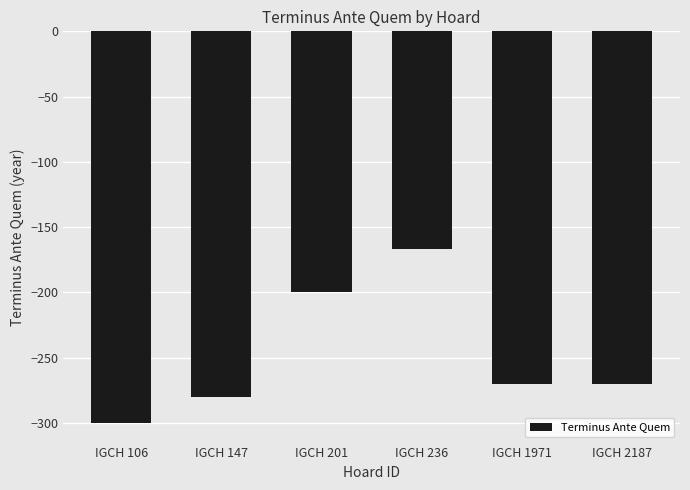

What is the sum of all values?

-1487